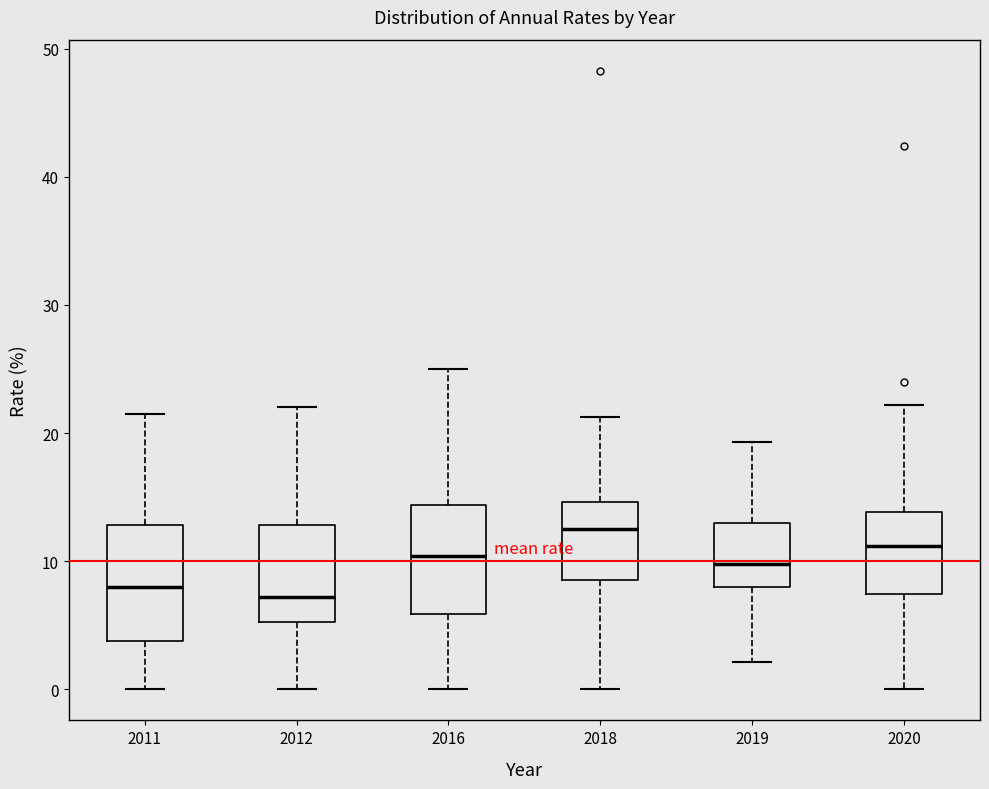

Where does the upper whisker of the box at x = 2019 end on the y-axis? The values are not printed on the chart, so give them approximately, as read against the axis.

19